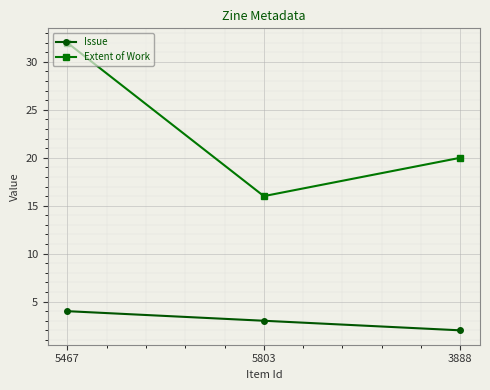

Does the chart have visible grid lines?

Yes